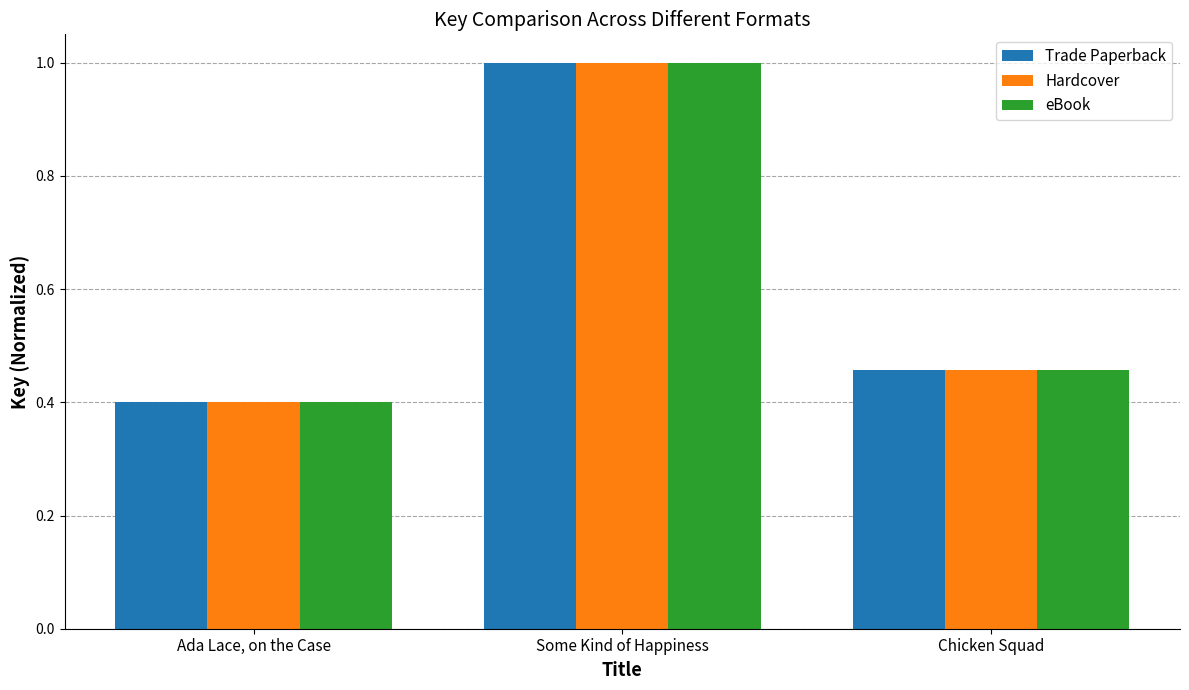

How many bars are there in each group?

3